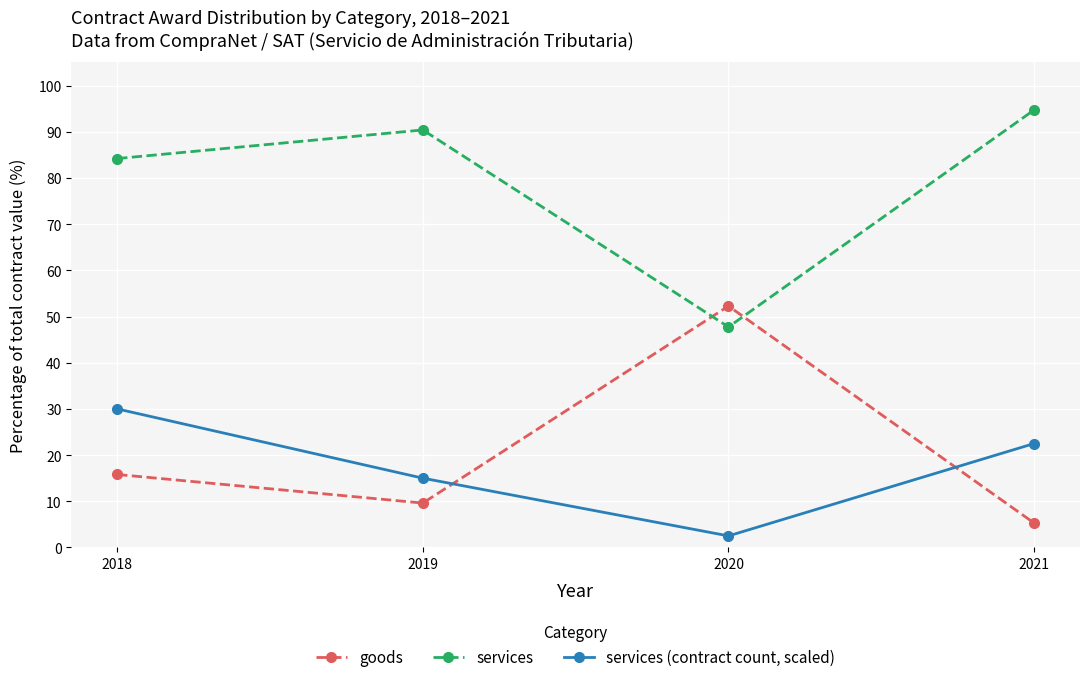

At 2020, list the series in order from smallest to largest.

services (contract count, scaled), services, goods